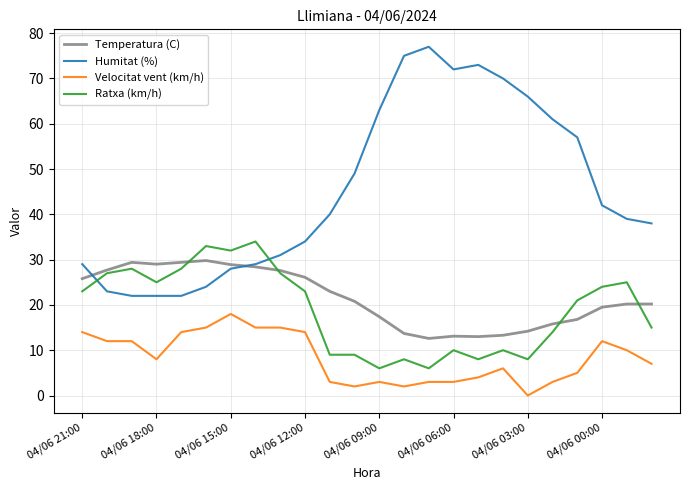

Does the chart display data point markers on the line(s)?

No